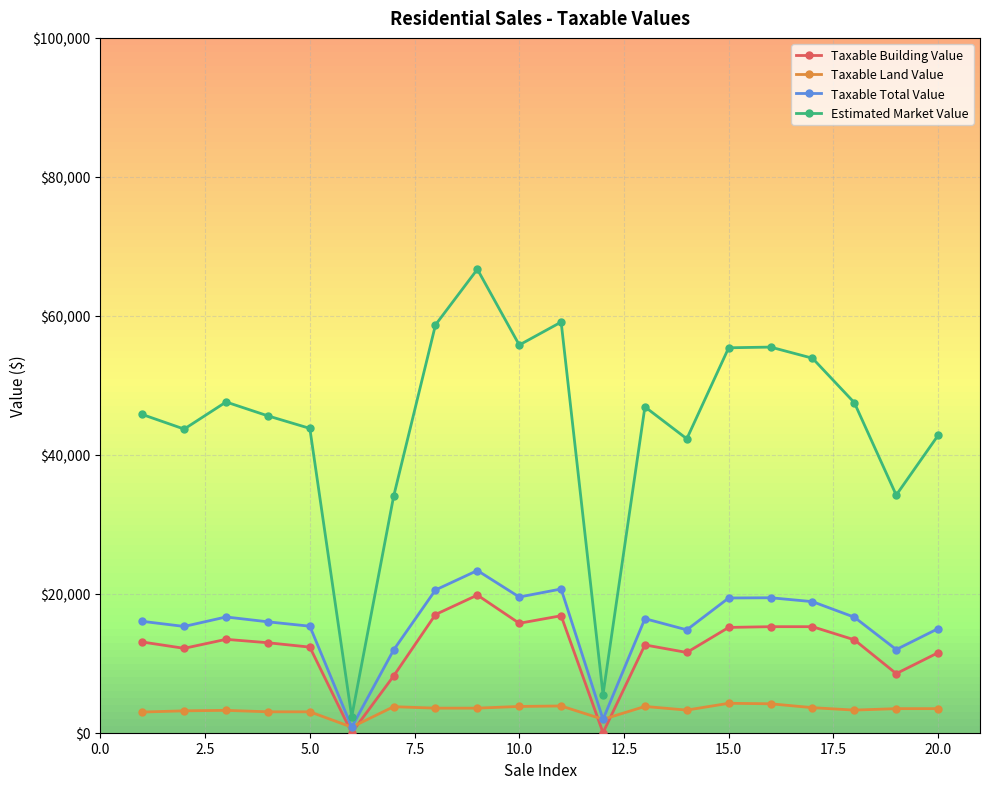

At how many categories does at least one series exceed 57504?

3